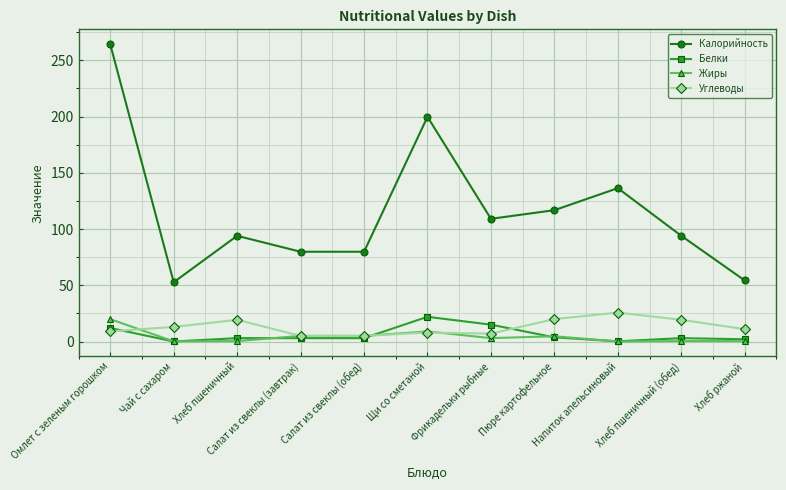

The Углеводы series shows 25.7 at Напиток апельсиновый. True or false?

True